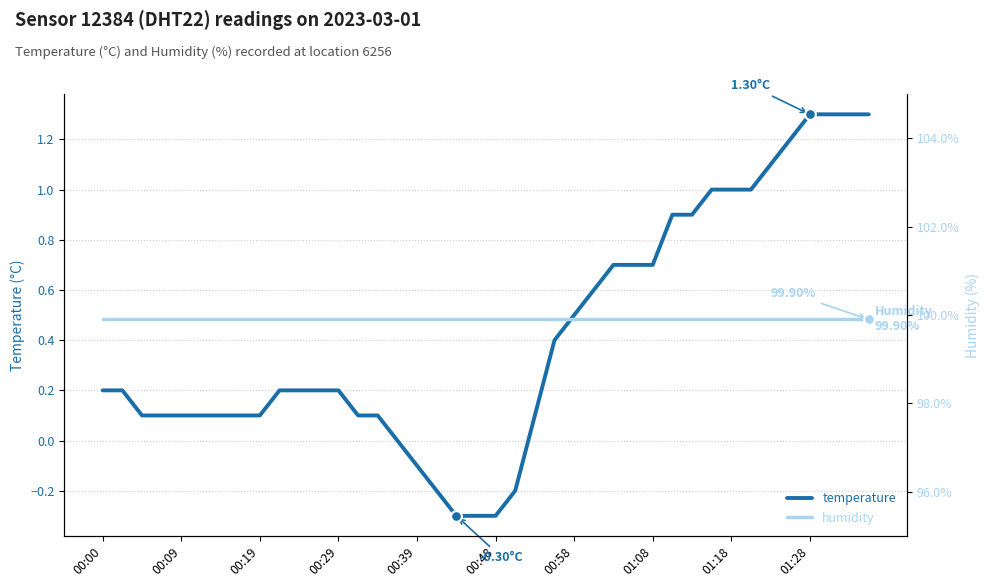

Which series reaches the maximum Y coordinate?

humidity